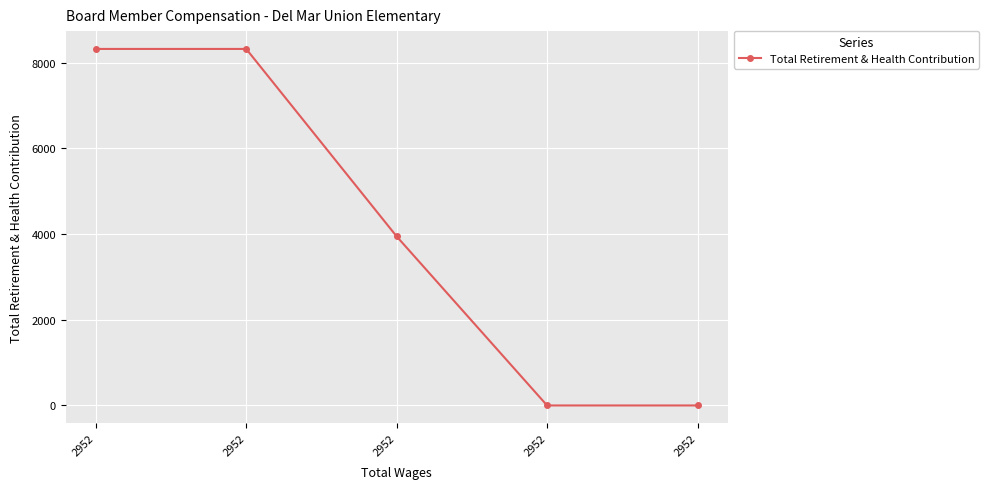

Rank the categories by value from highest to lowest.

2952, 2952, 2952, 2952, 2952